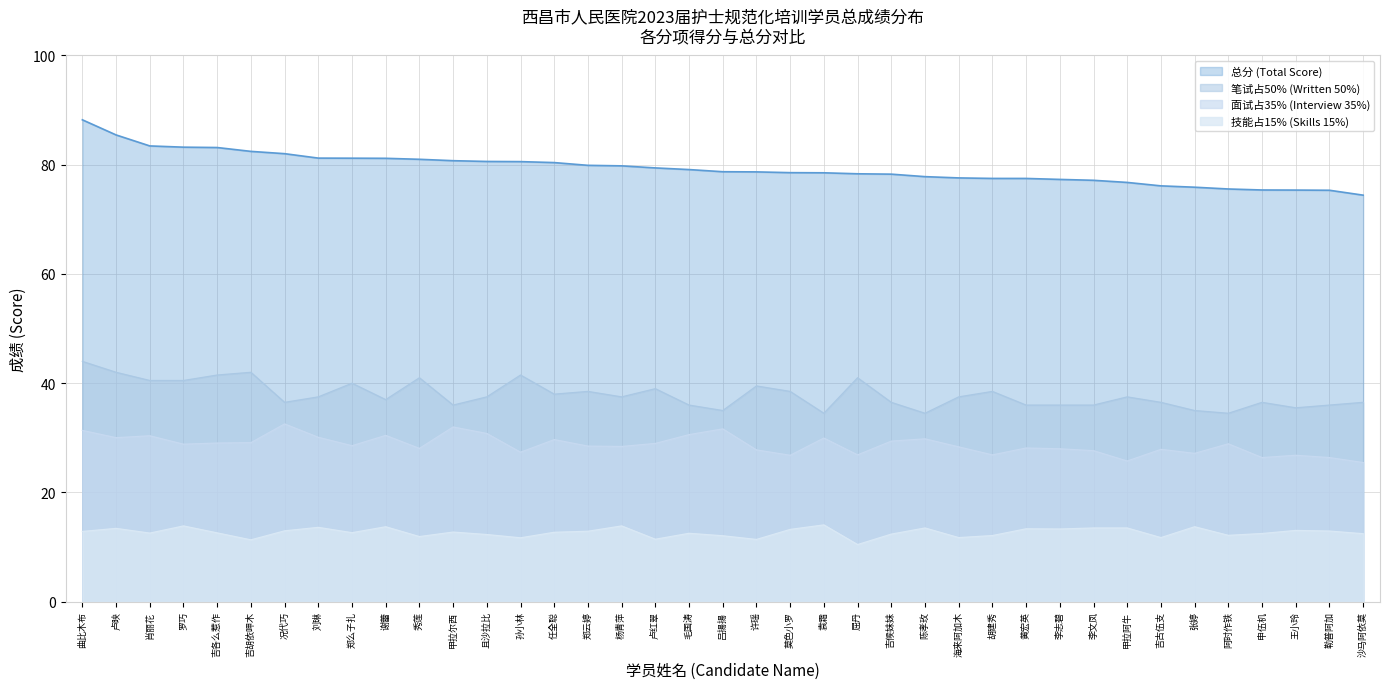

True or false: 笔试占50% (Written 50%) has a value of 44.0 at 曲比木布.

True